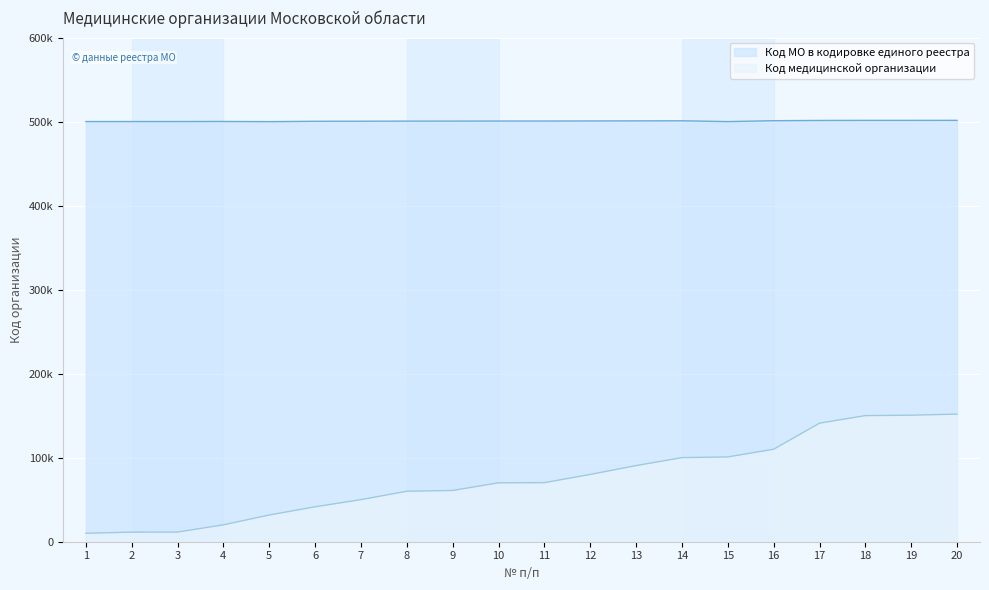

What is the difference between the highest and lowest values at 14?

400900